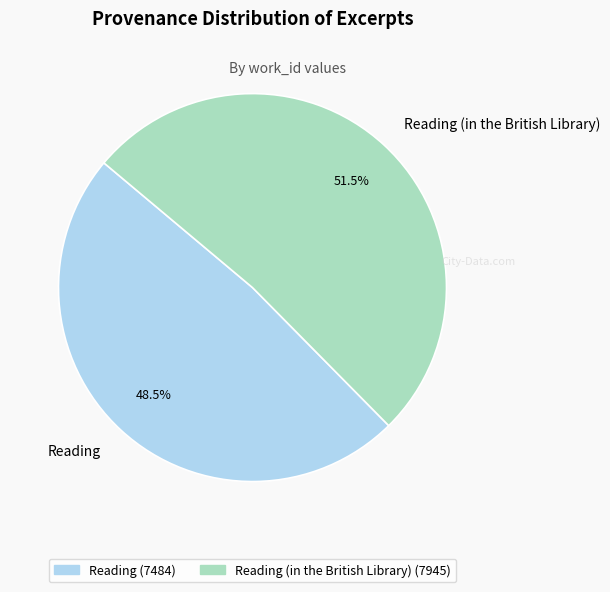

To the nearest percent, what is the combined percentage of Reading (in the British Library) and Reading?

100%